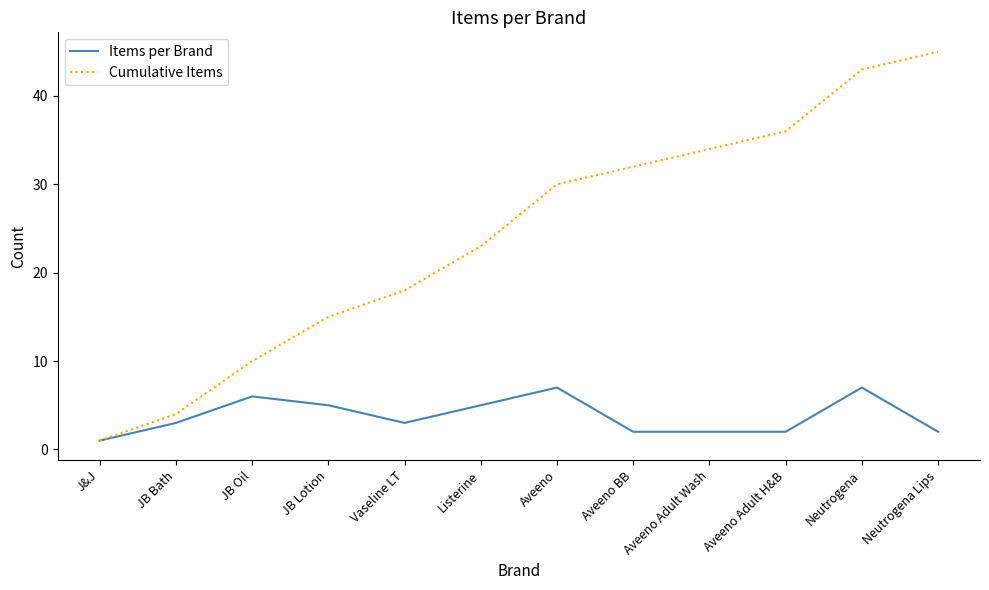

List the series in order of their peak value, lowest first.

Items per Brand, Cumulative Items